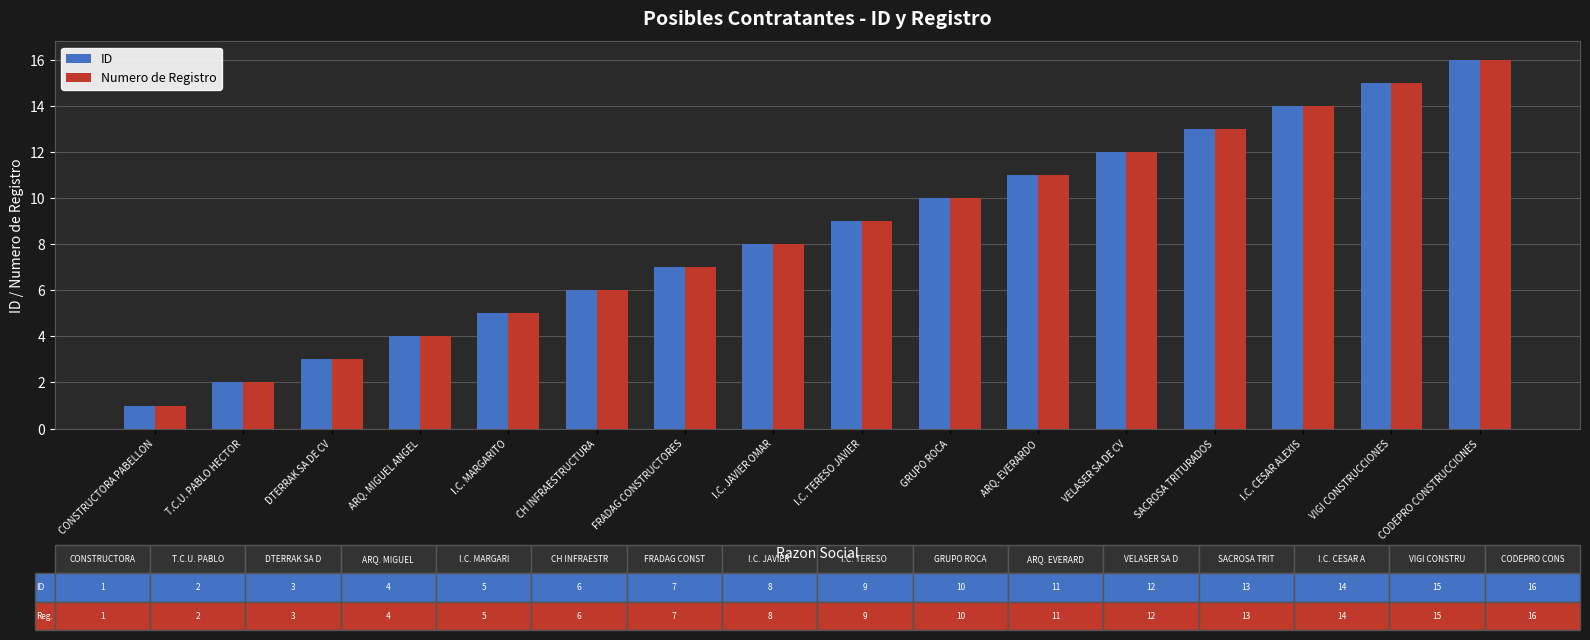

What is the difference between the ID values at CH INFRAESTRUCTURA and ARQ. MIGUEL ANGEL?

2